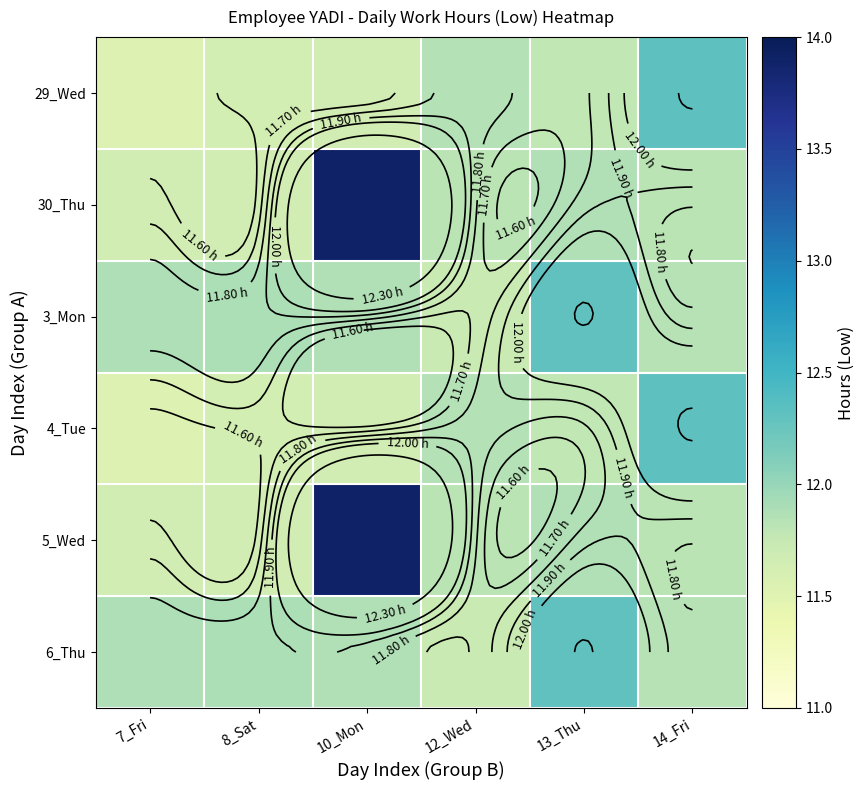

At how many categories does at least one series exceed 12?

3